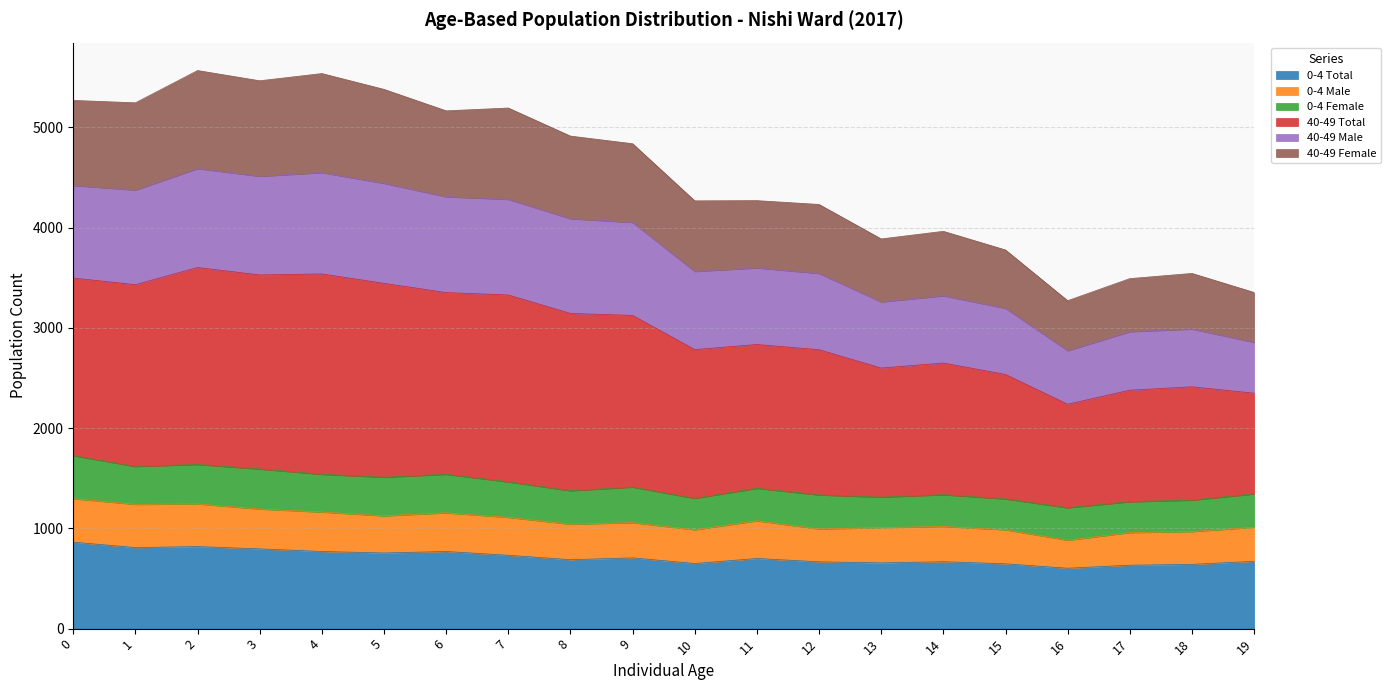

What is the highest value of the 0-4 Total series?

863